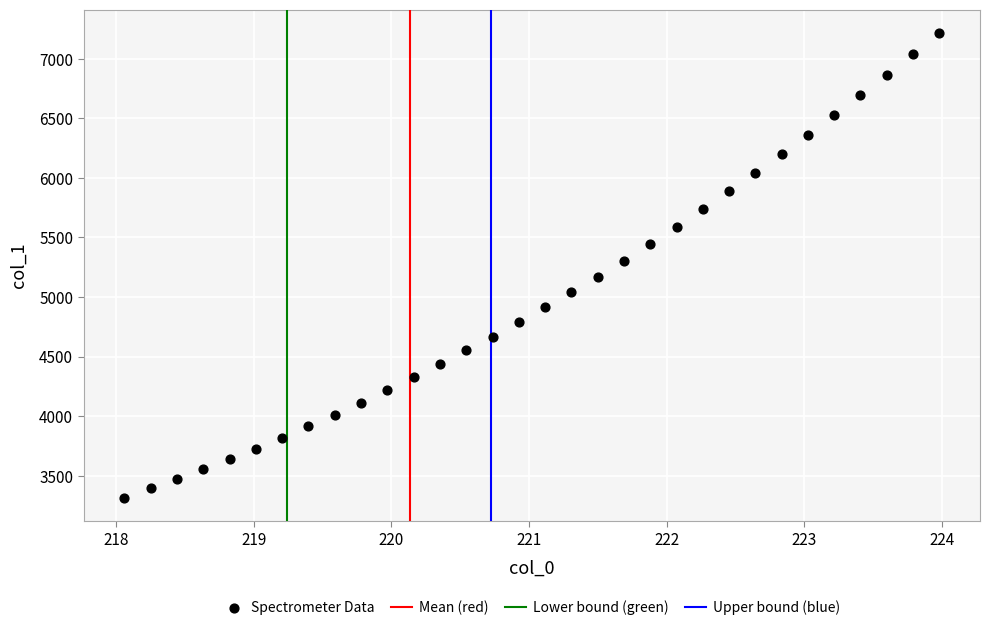

What is the range of Y values (max minus min)?

3900.3